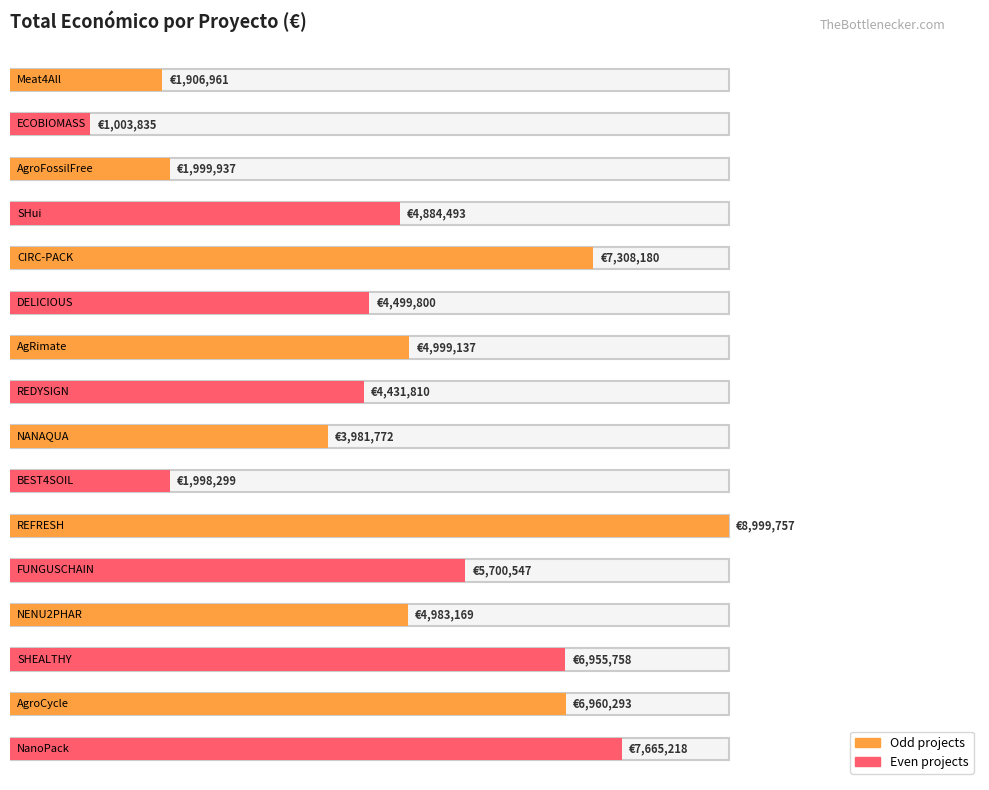

What is the change in value from SHui to REDYSIGN?

-452683